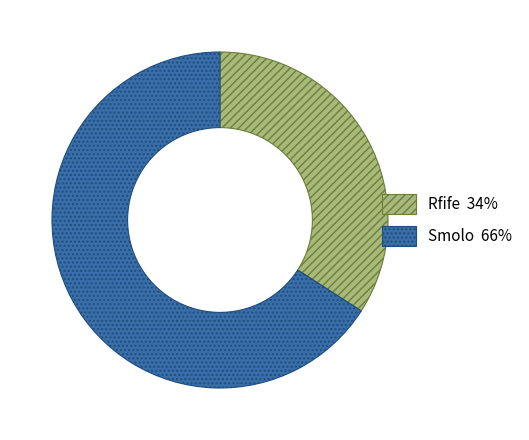

Do Smolo and Rfife together represent more than half of the pie?

Yes